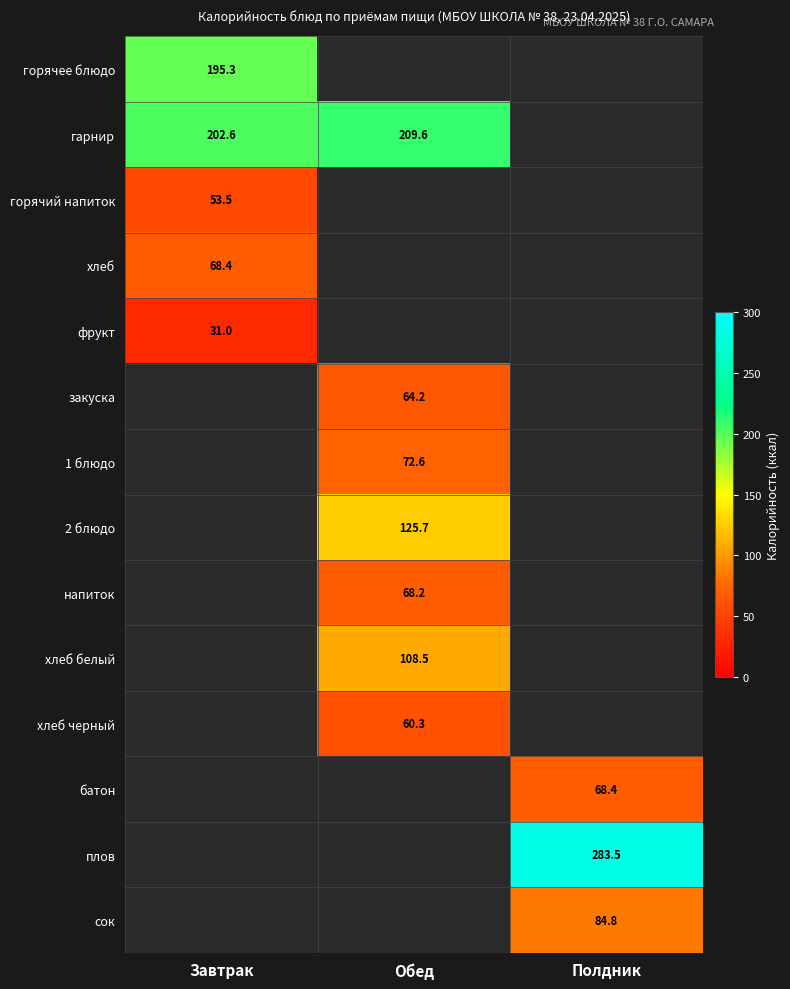

The сок series shows 84.8 at Полдник. True or false?

True